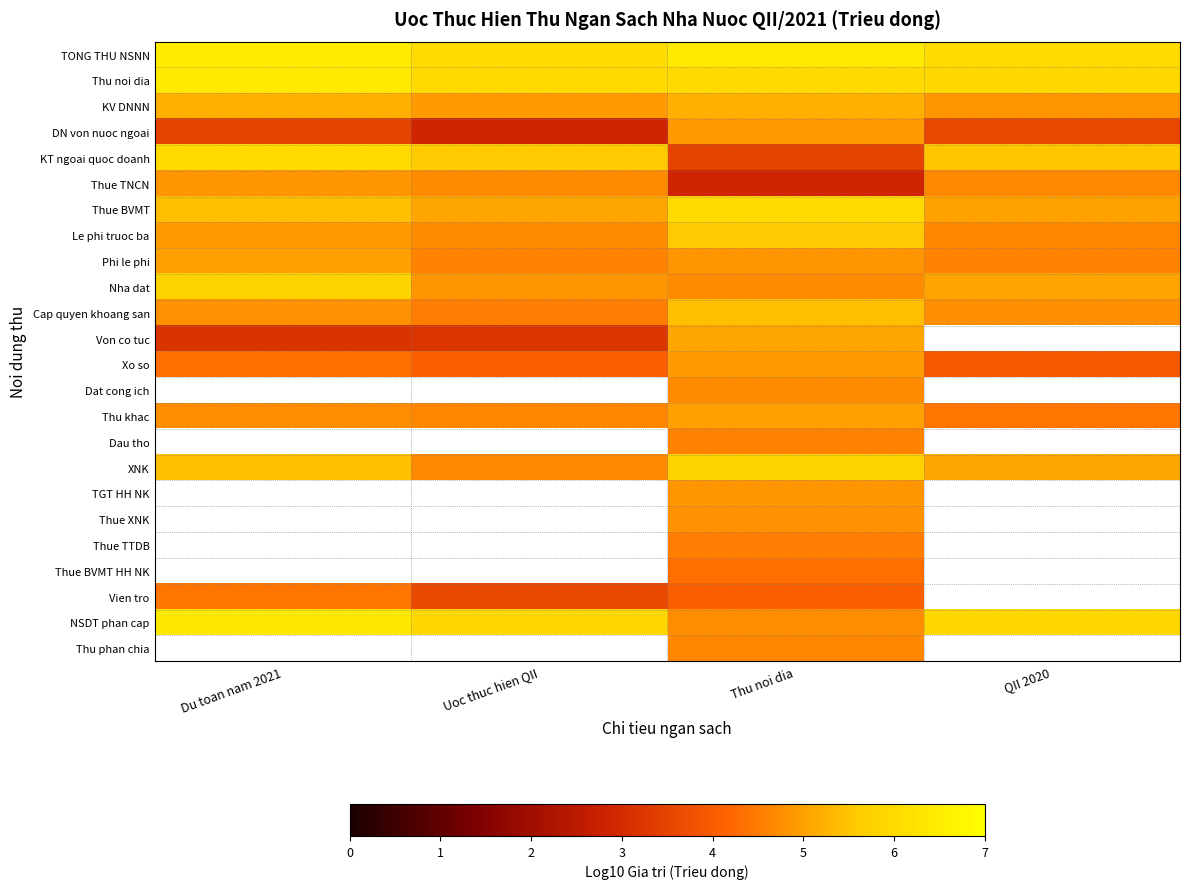

Which has a higher value, QII 2020 or Du toan nam 2021?

Du toan nam 2021